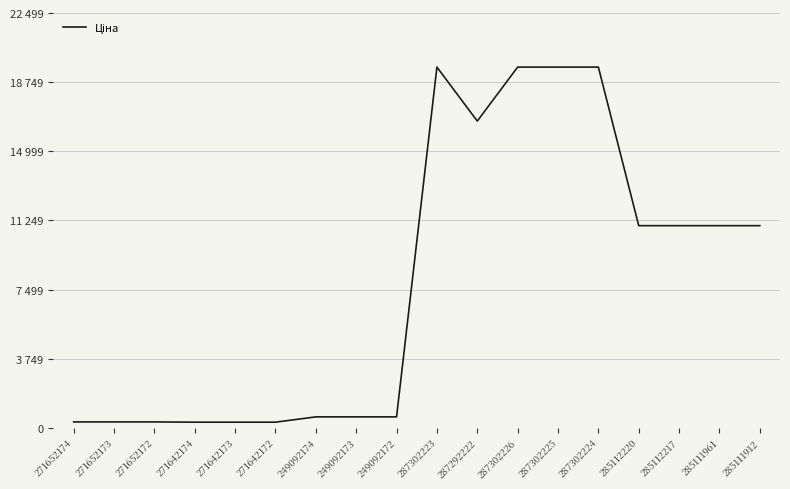

Rank the categories by value from lowest to highest.

271642174, 271642173, 271642172, 271652174, 271652173, 271652172, 249092174, 249092173, 249092172, 285112220, 285112217, 285111961, 285111912, 287292222, 287302223, 287302226, 287302225, 287302224